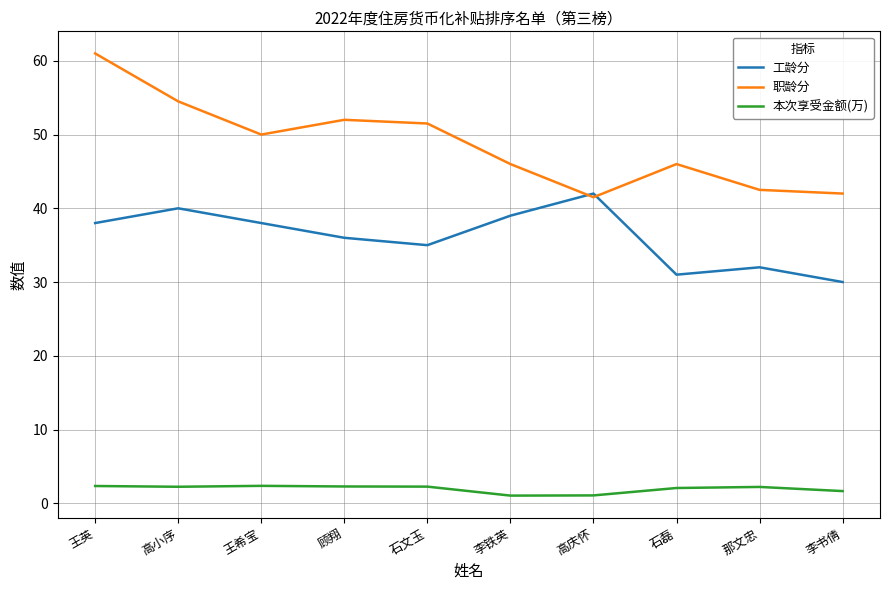

Is it true that 工龄分 equals 42.0 at 高庆怀?

True